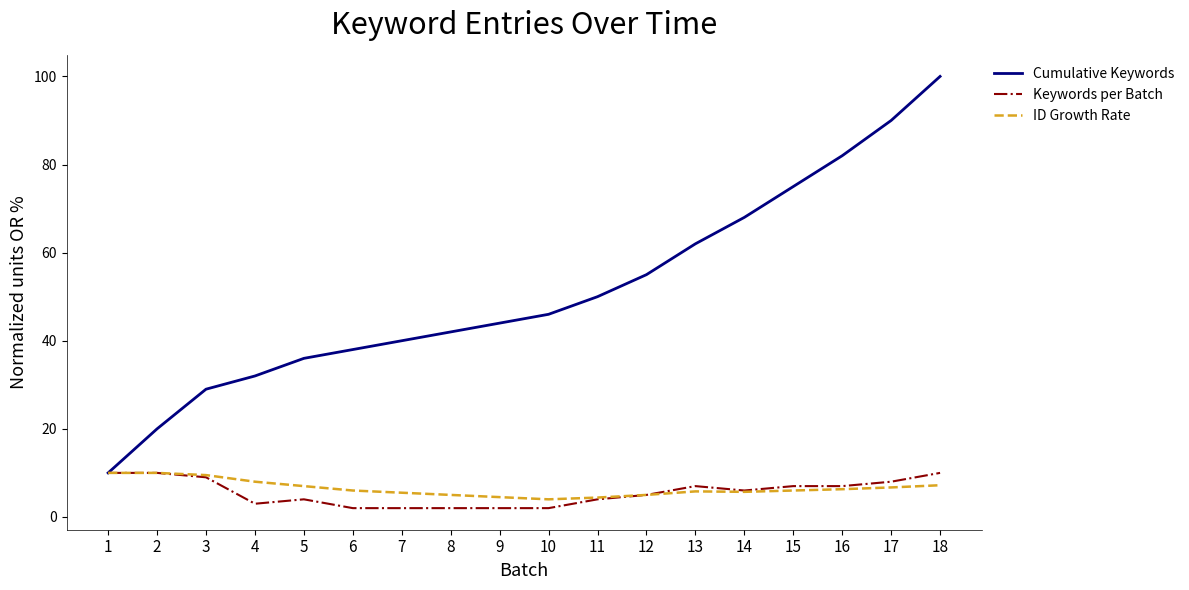

At 4, list the series in order from smallest to largest.

Keywords per Batch, ID Growth Rate, Cumulative Keywords